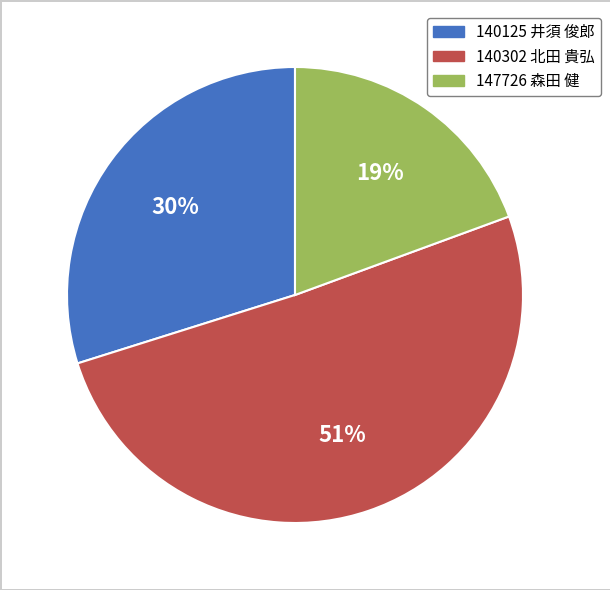

How many segments does this pie chart have?

3